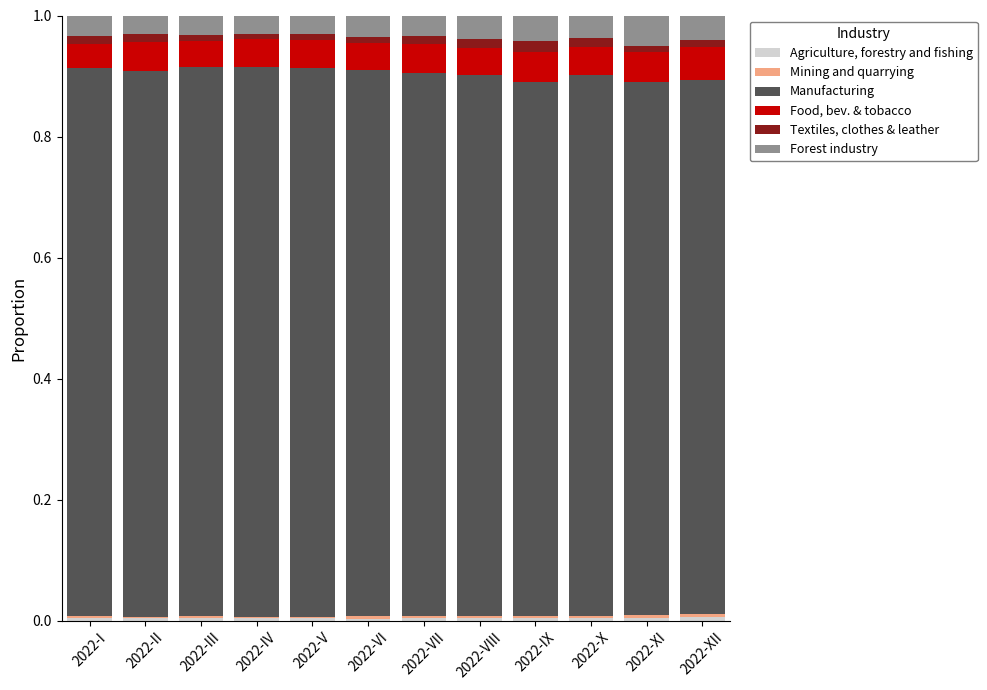

Which series changed the most between 2022-V and 2022-XI?

Manufacturing